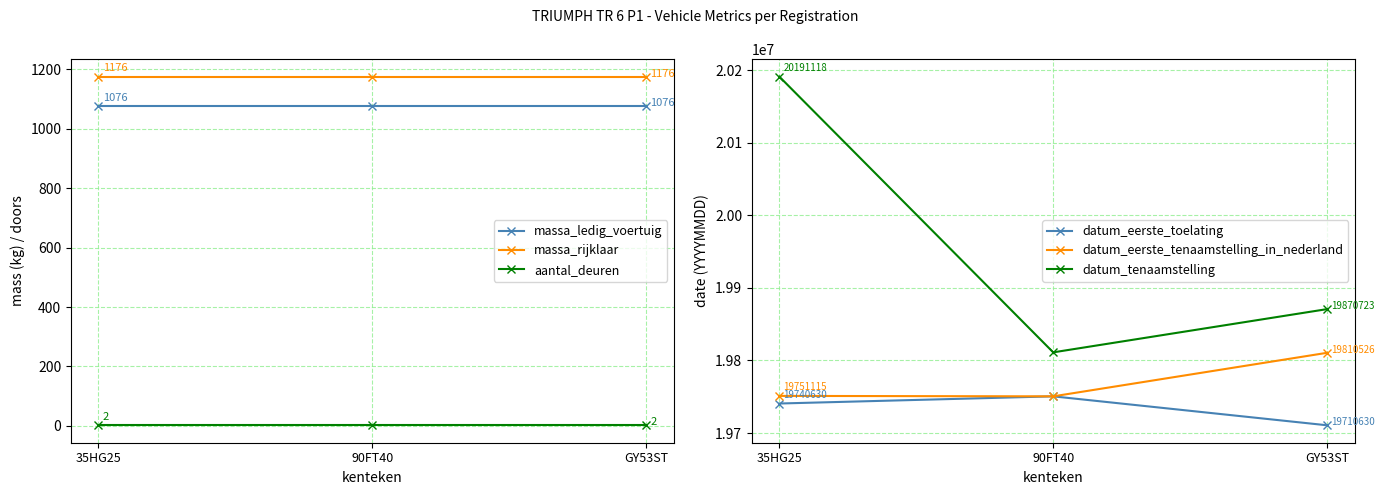

What is the spread (max minus min) of values at 90FT40?

19811128